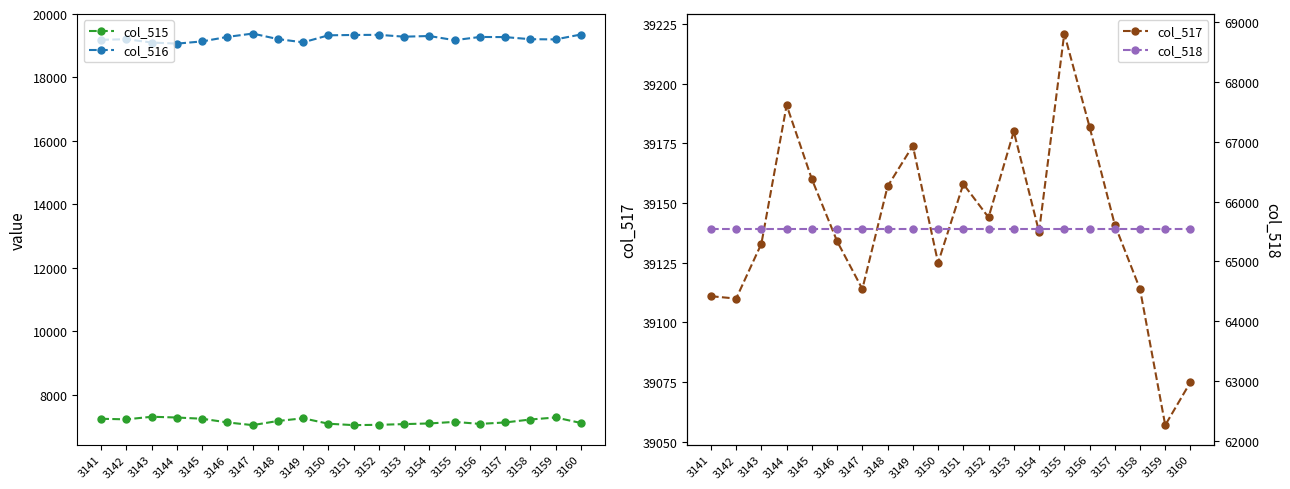

At which category does col_516 reach its first local valley?

3144